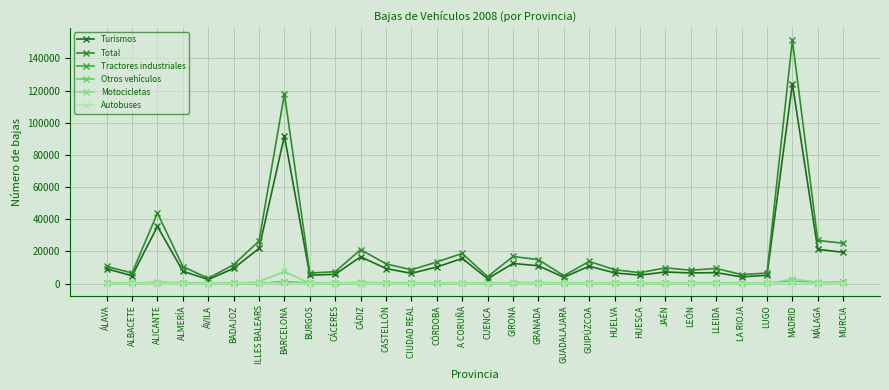

How many data points in Otros vehículos are less than 92?

15